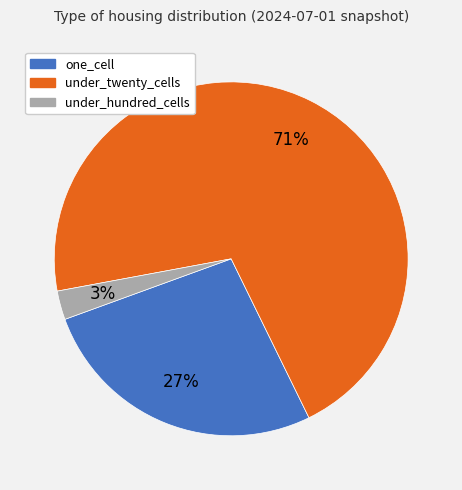

What is the smallest slice in the pie chart?

under_hundred_cells